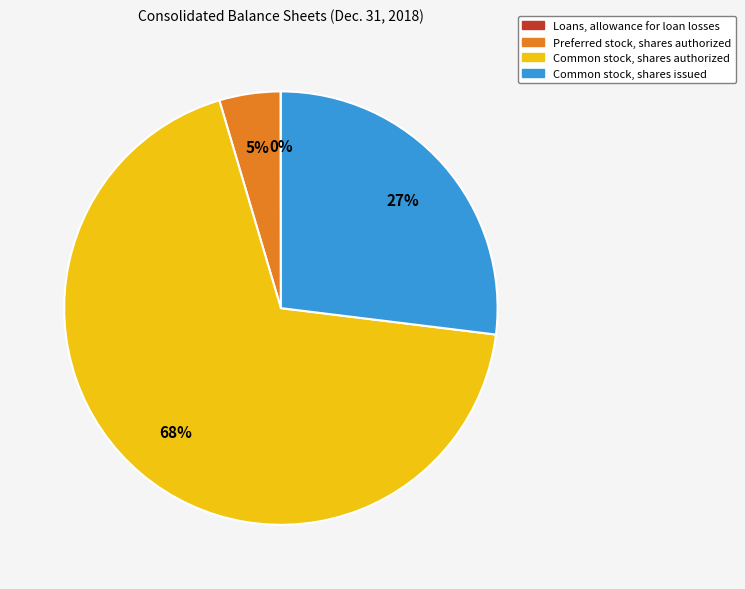

To the nearest percent, what is the difference between the largest and smallest slice percentages?

68%